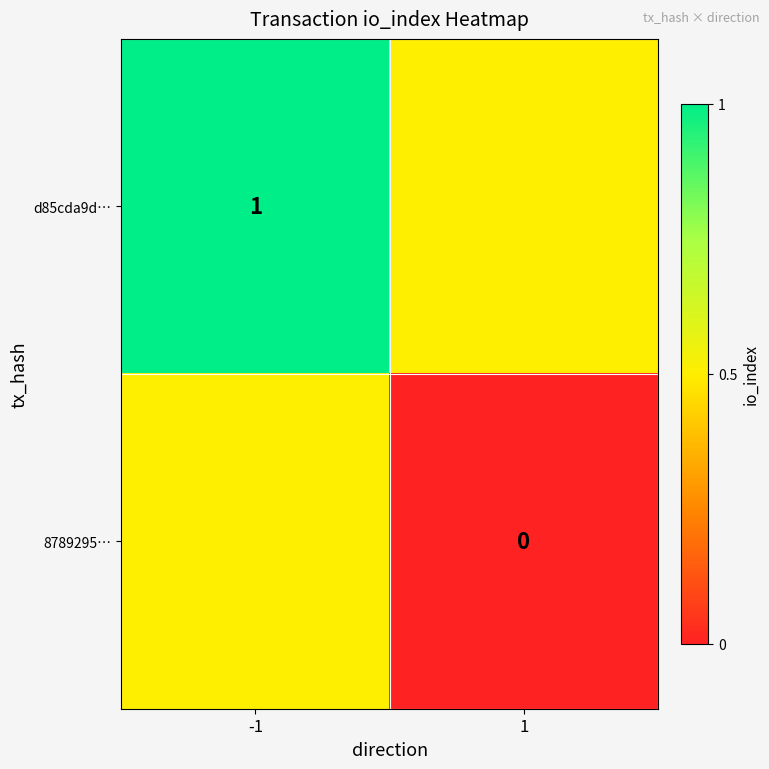

Is it true that d85cda9d… equals 1.0 at -1?

True